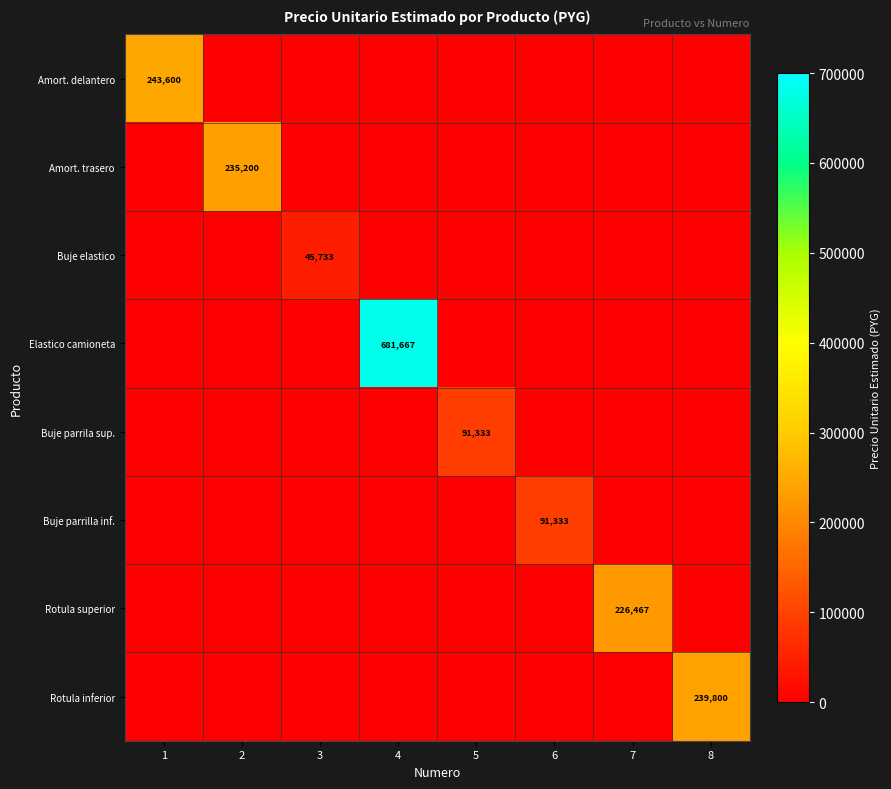

Is the value of Buje parrilla inf. at 3 greater than the value of Amort. delantero at 7?

No